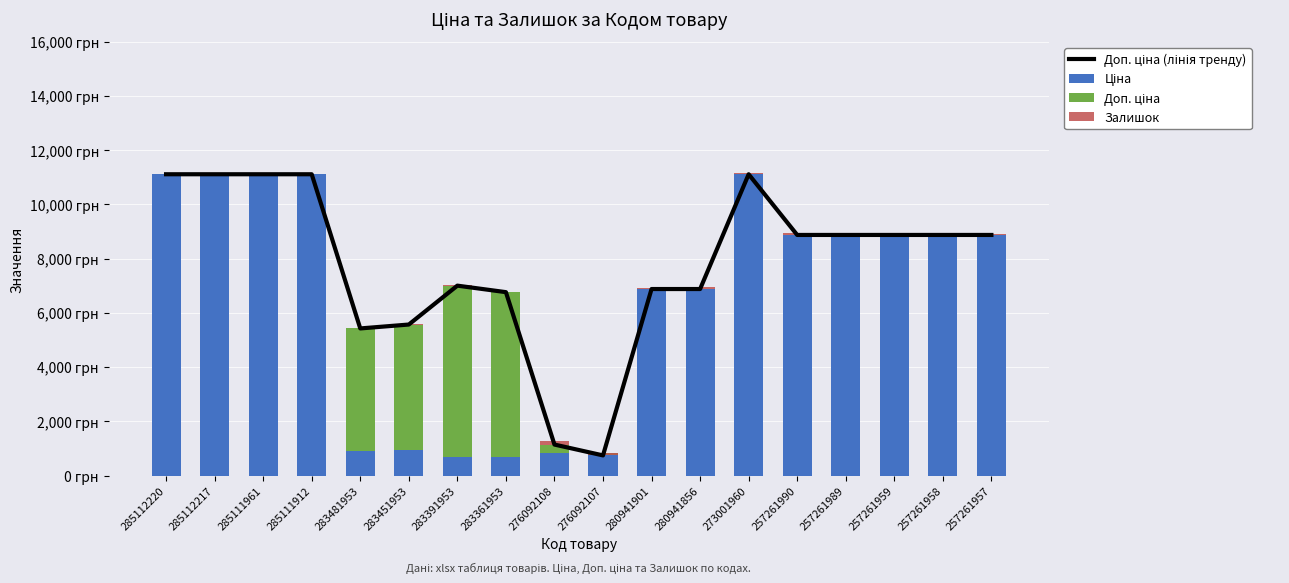

How many data points in Залишок are above 27?

8